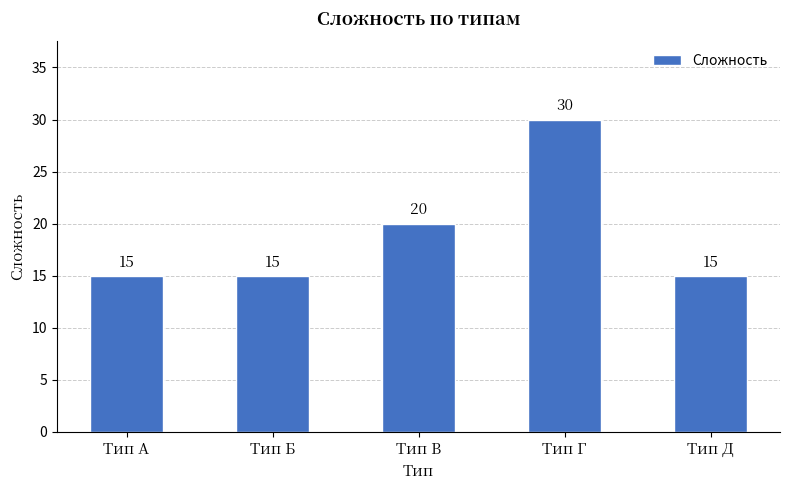

Between Тип Д and Тип В, which is larger?

Тип В